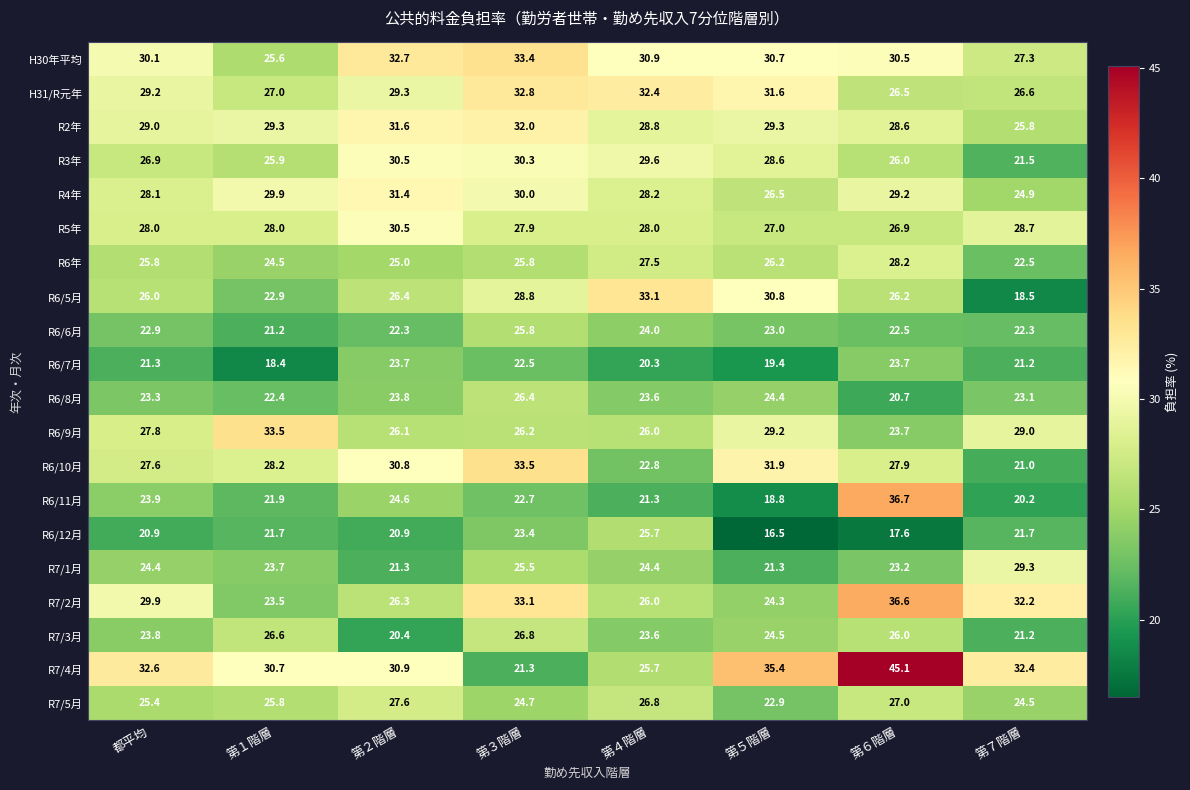

Which series has the widest spread of values?

R7/4月